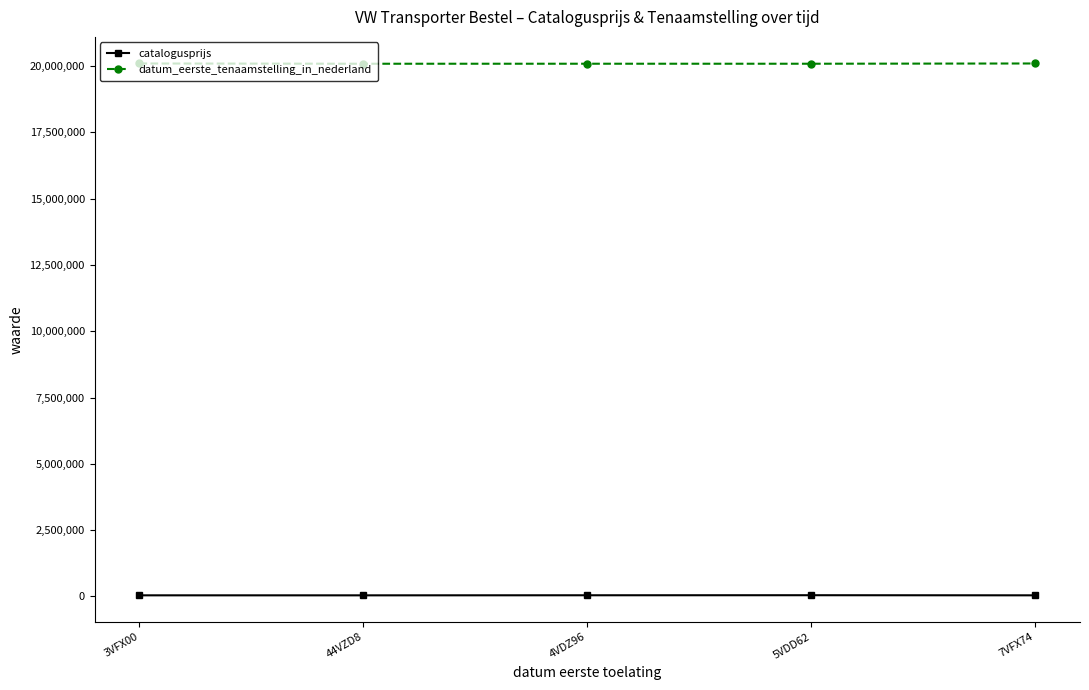

What is the label of the 4th point from the right?

44VZD8